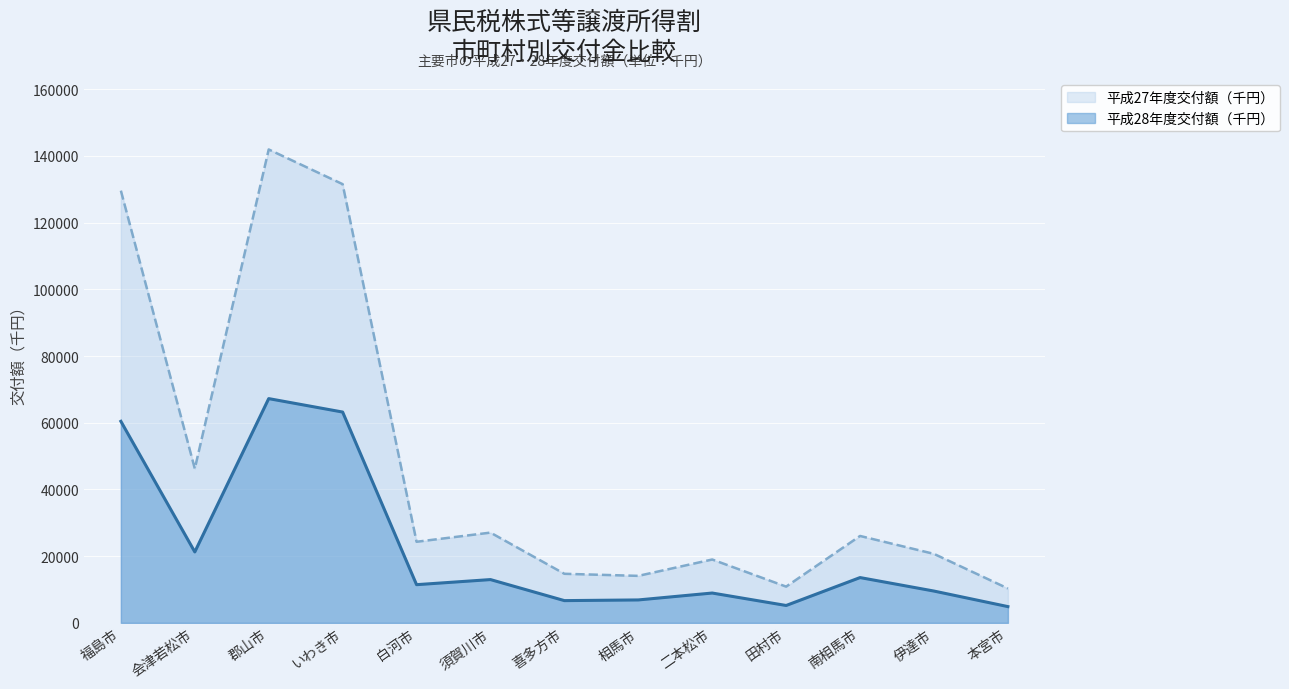

How many categories are shown in the chart?

13